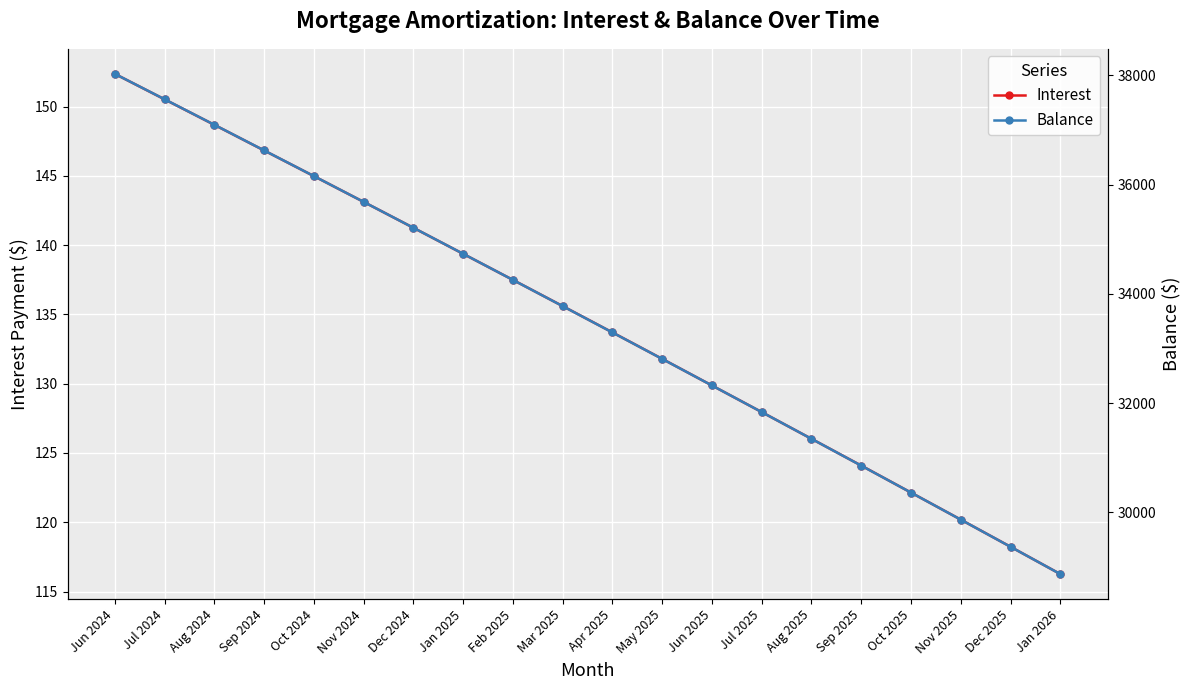

What is the difference between the Balance values at Aug 2024 and Nov 2024?

1411.0